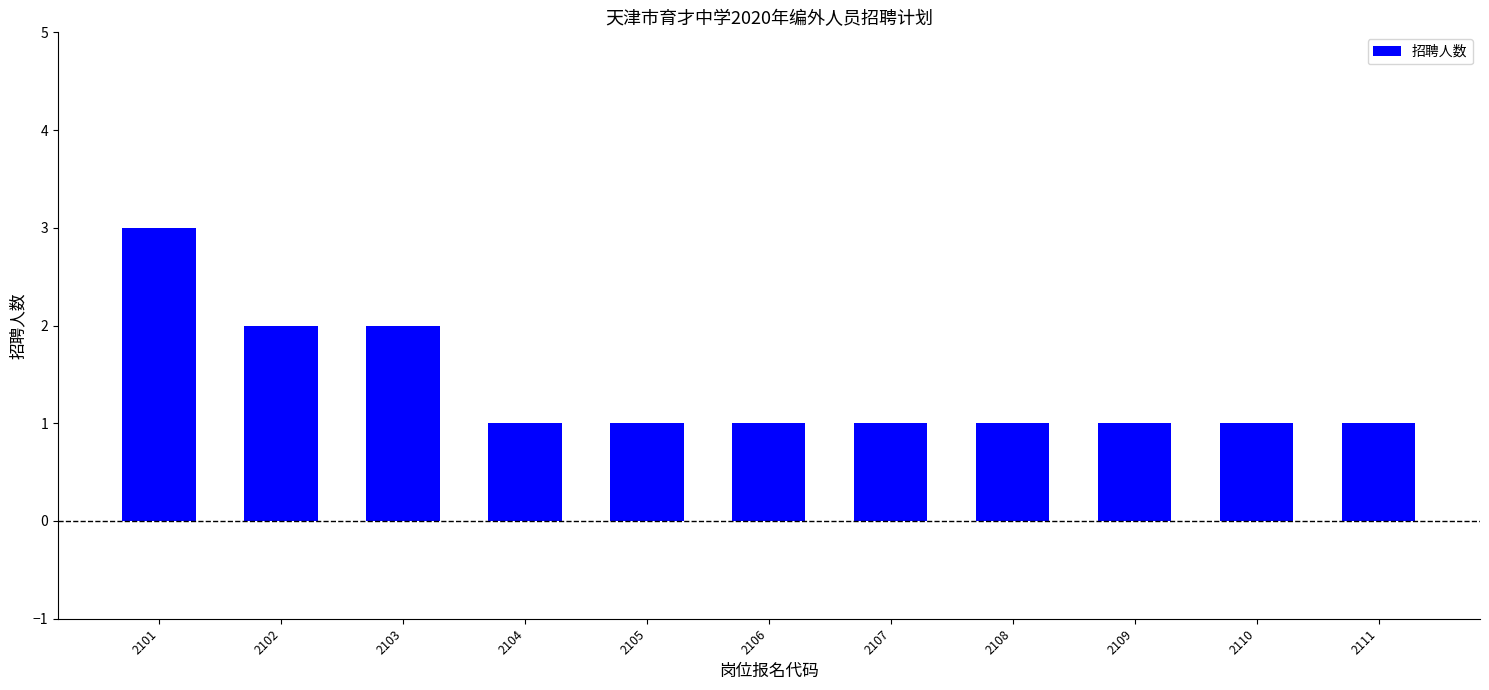

Does the chart contain any negative values?

No